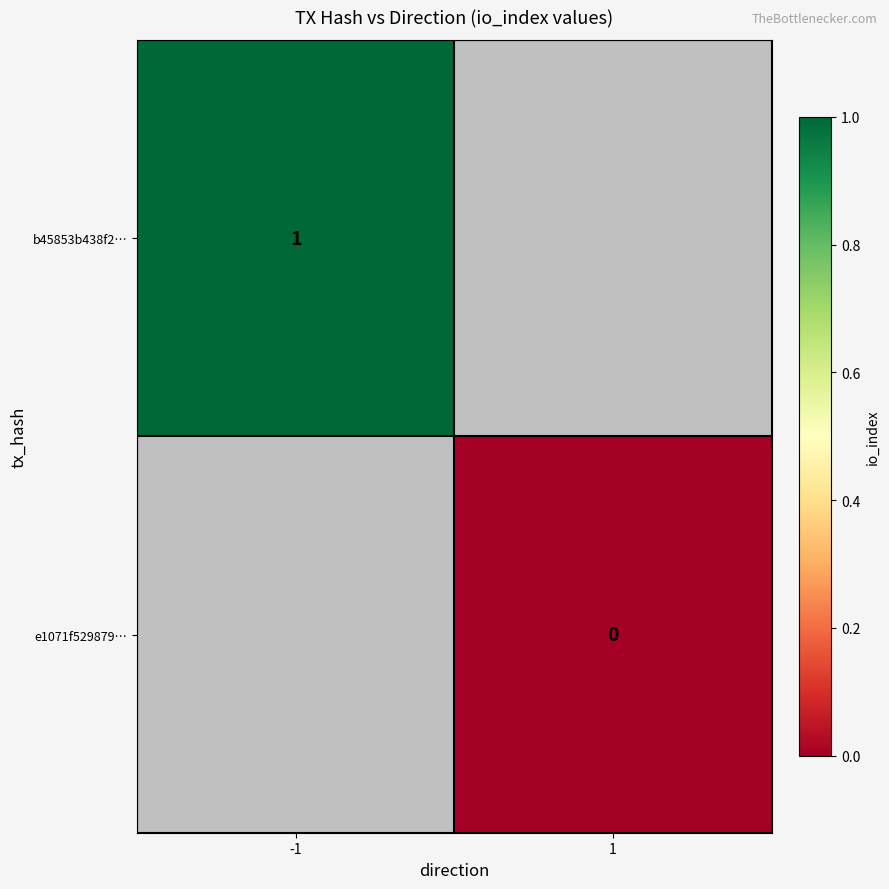

Which label corresponds to the smallest value in the chart?

1